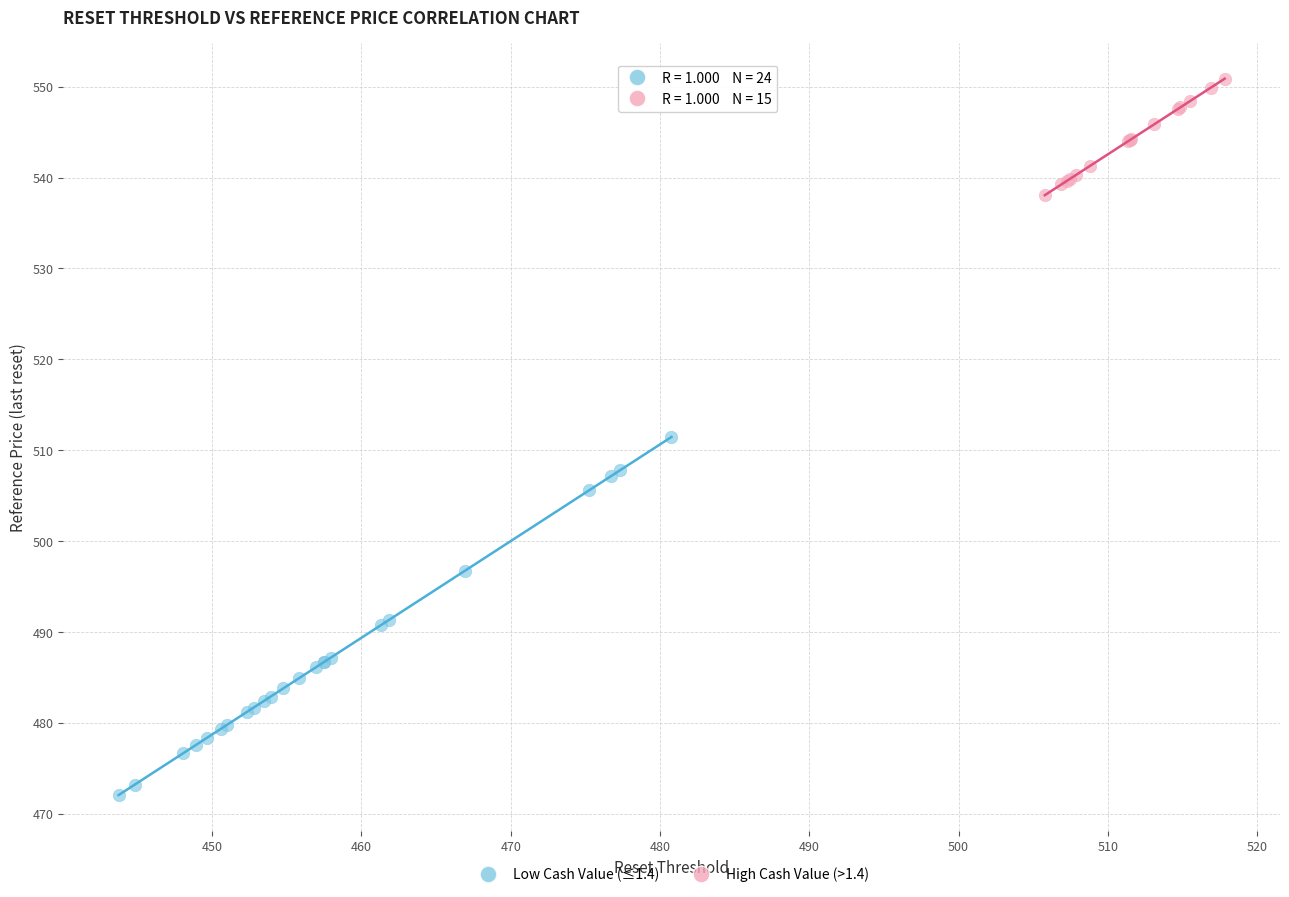

Which series contains the lowest Y value?

Low Cash Value (≤1.4)